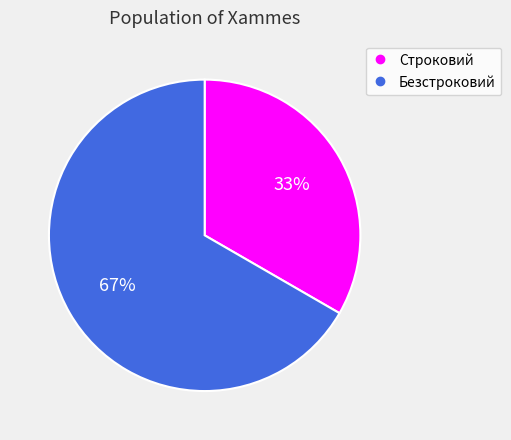

To the nearest percent, what is the combined percentage of Безстроковий and Строковий?

100%